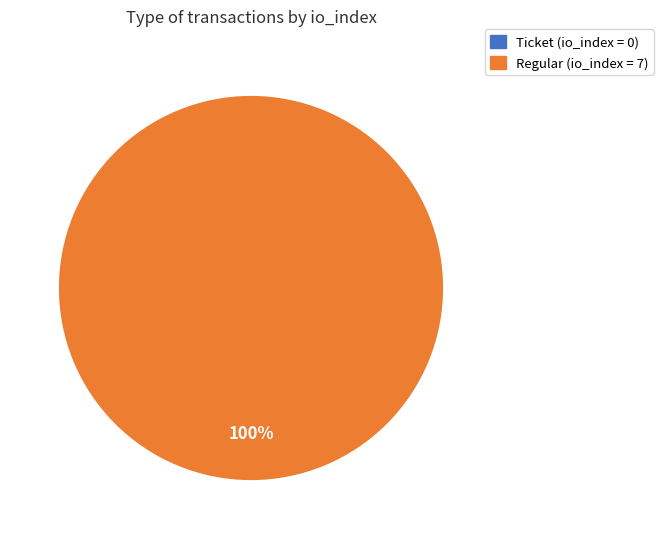

Which category accounts for the majority?

io_index=7 (Regular)